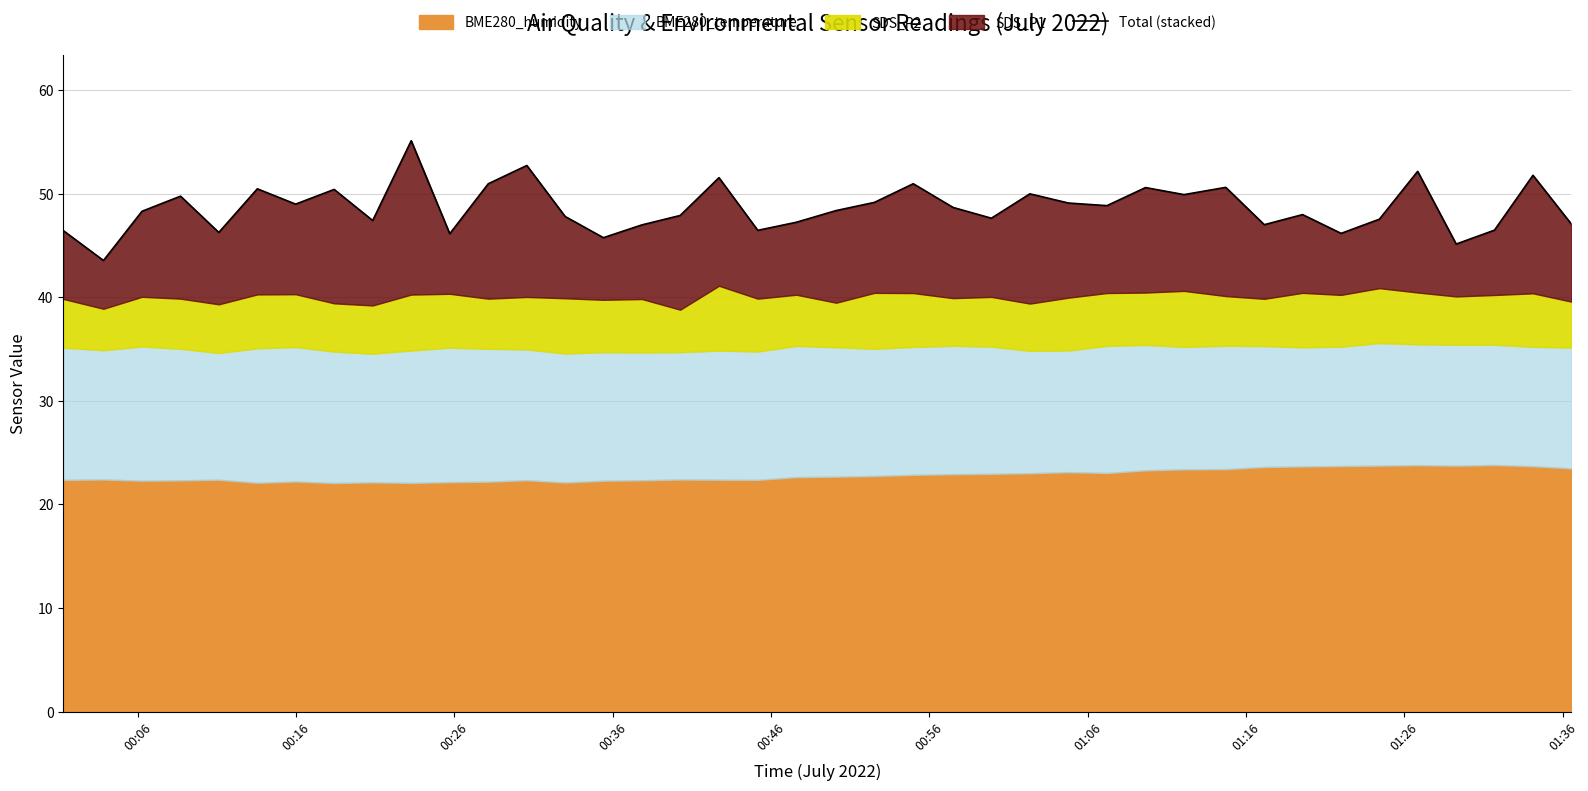

Count the number of values greater than 48.

21